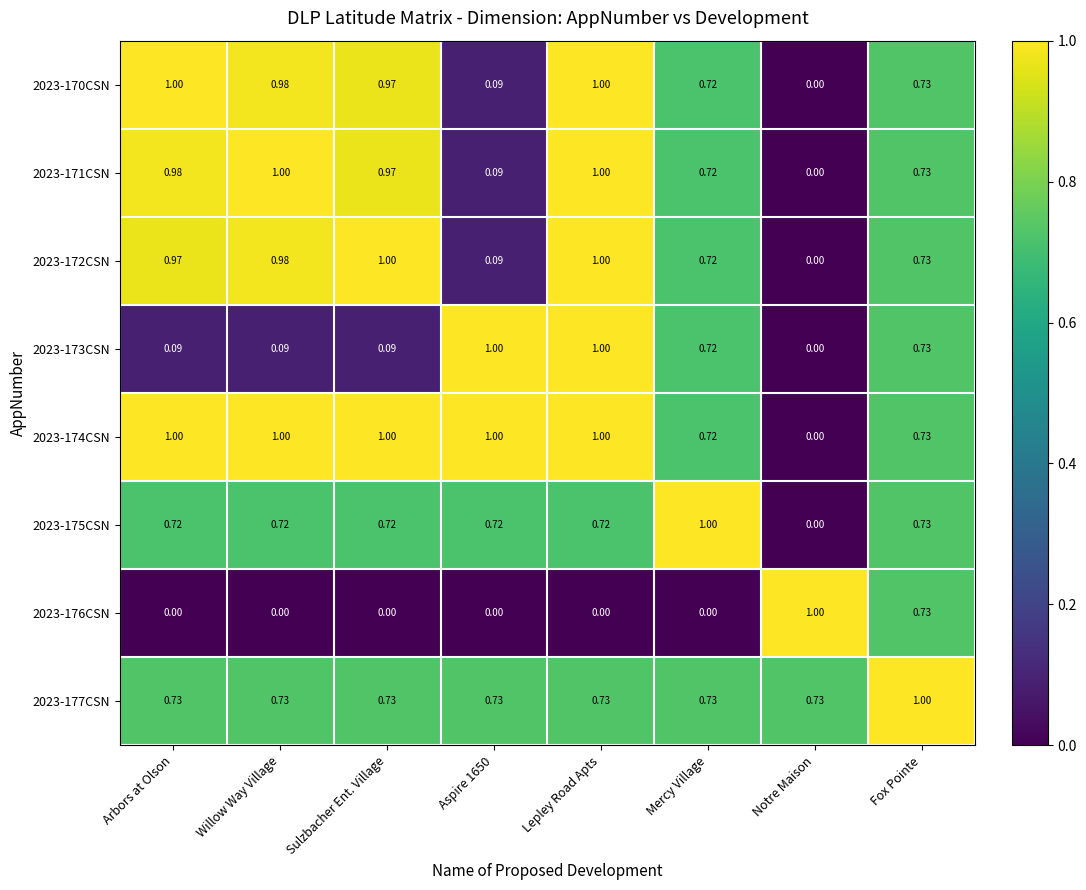

Where is 2023-175CSN nearest to the value 0?

Notre Maison